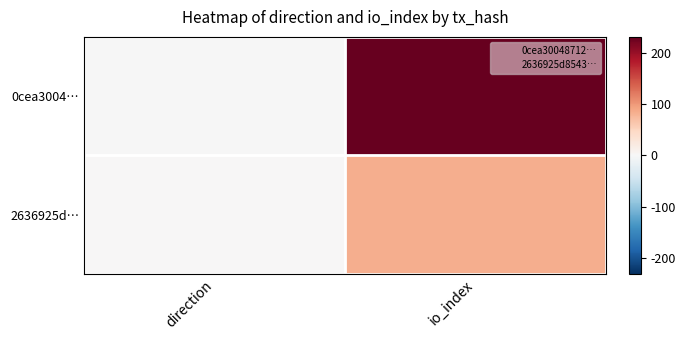

What is the difference between the highest and lowest values at direction?

2